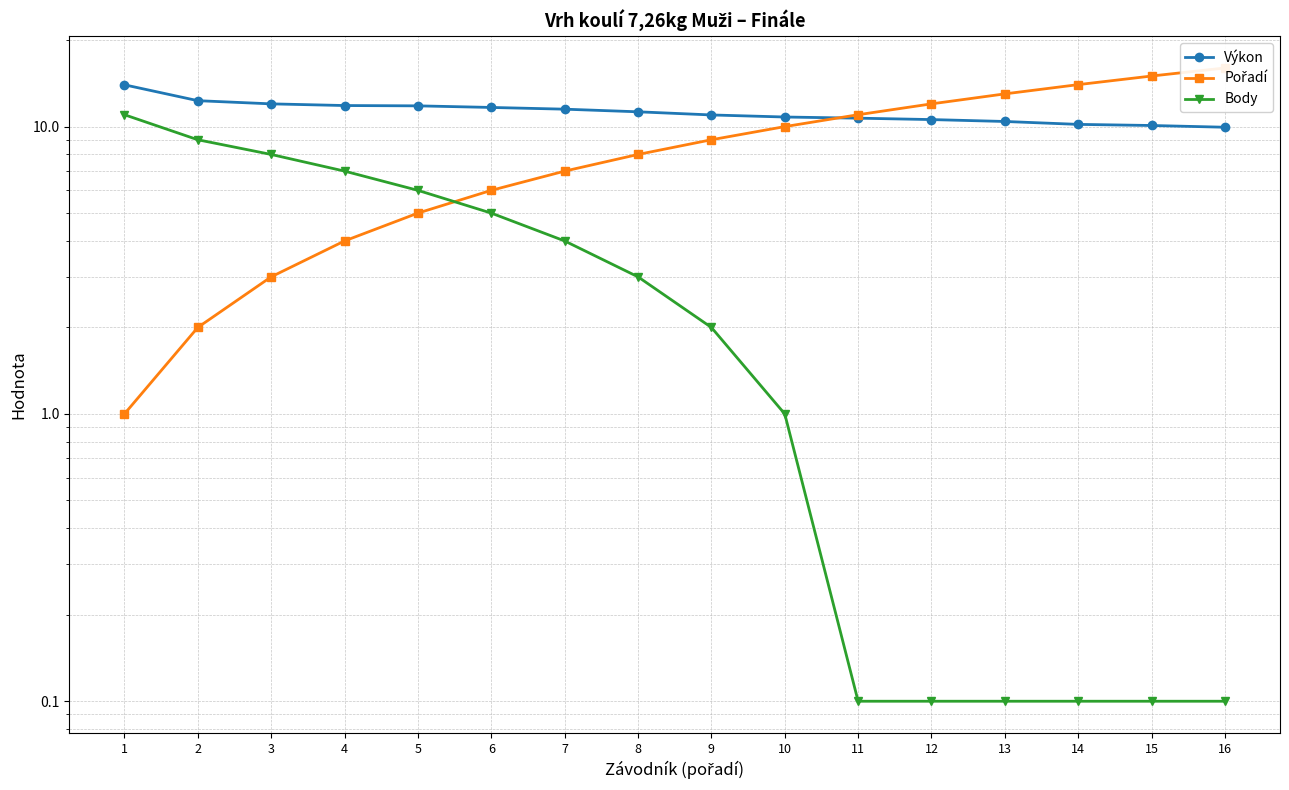

What is the total value across all series at 8?

22.3